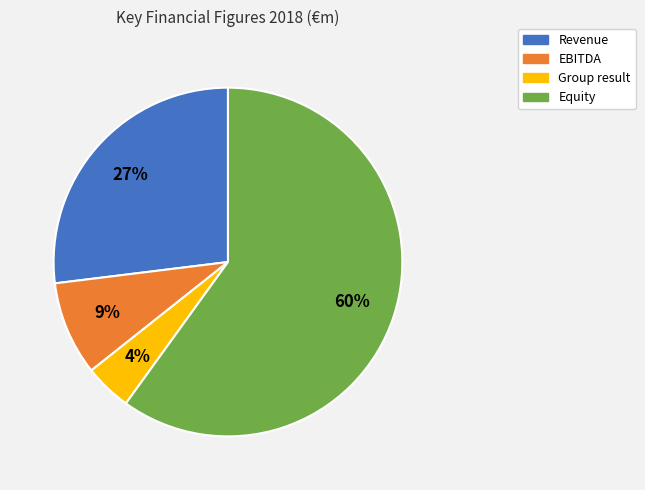

Rank the categories by value from lowest to highest.

Group result, EBITDA, Revenue, Equity